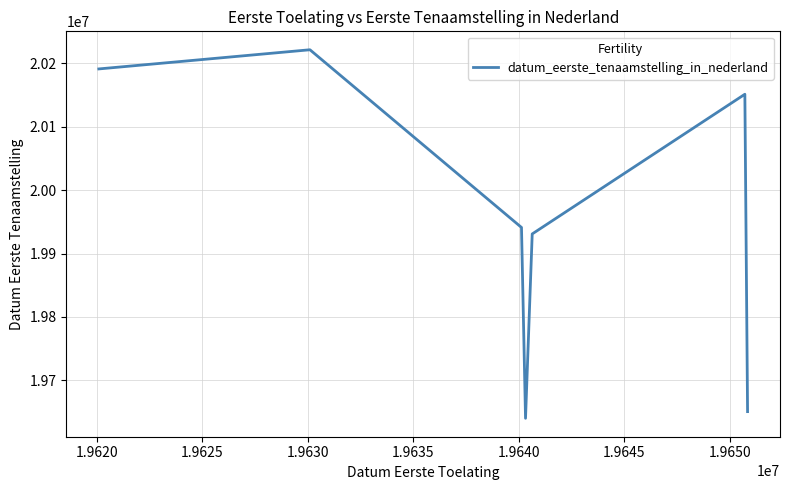

How many interior local valleys (lower than both neighbors) does the data have?

1